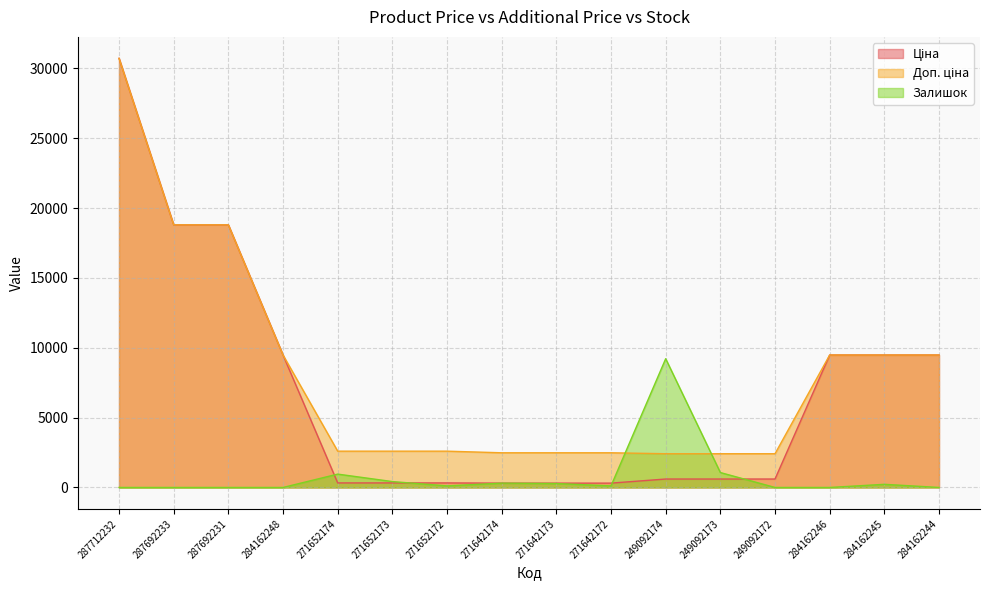

How many lines are shown in the chart?

3